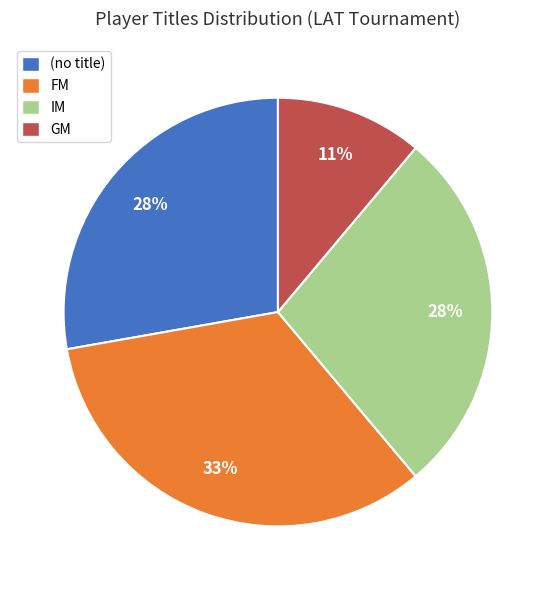

How many segments does this pie chart have?

4